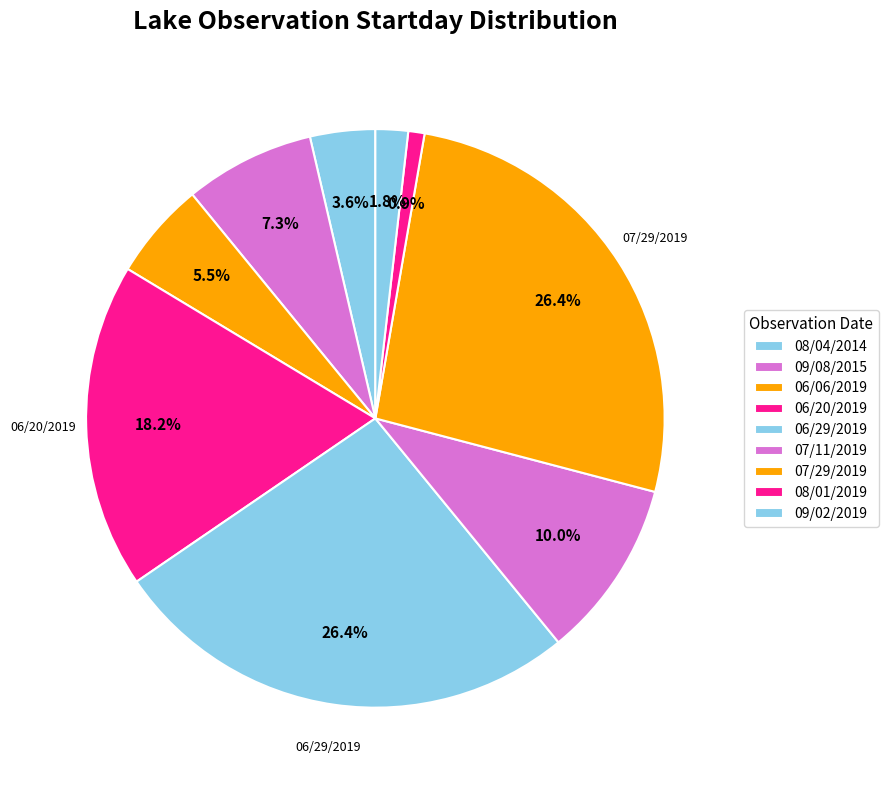

Count the number of slices in the pie.

9